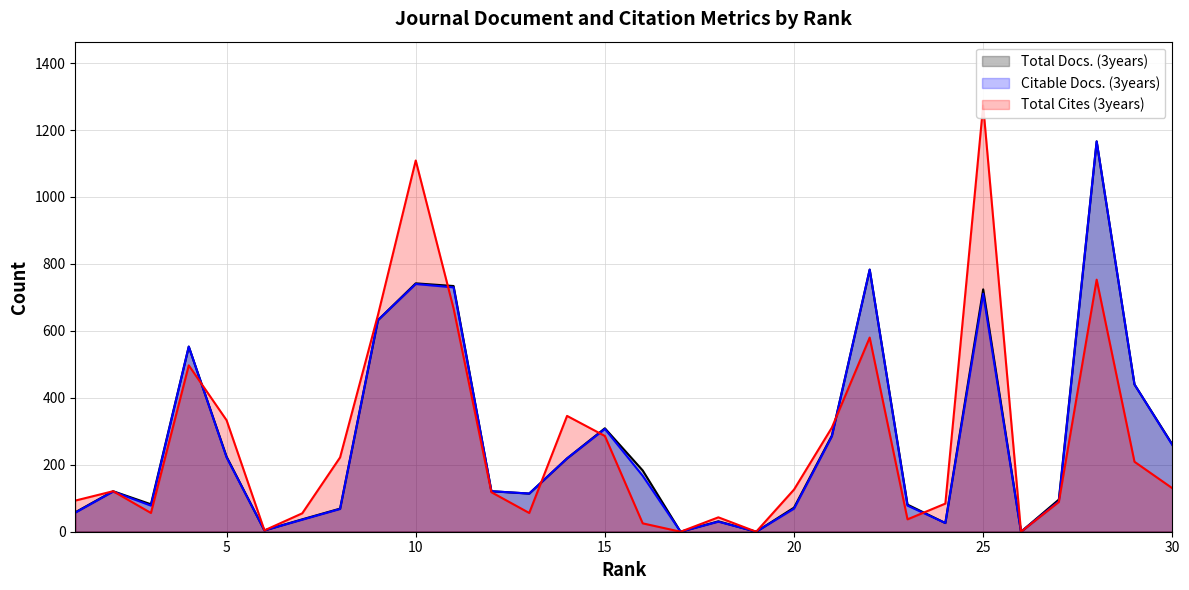

How many interior local peaks does the Total Cites (3years) series have?

8